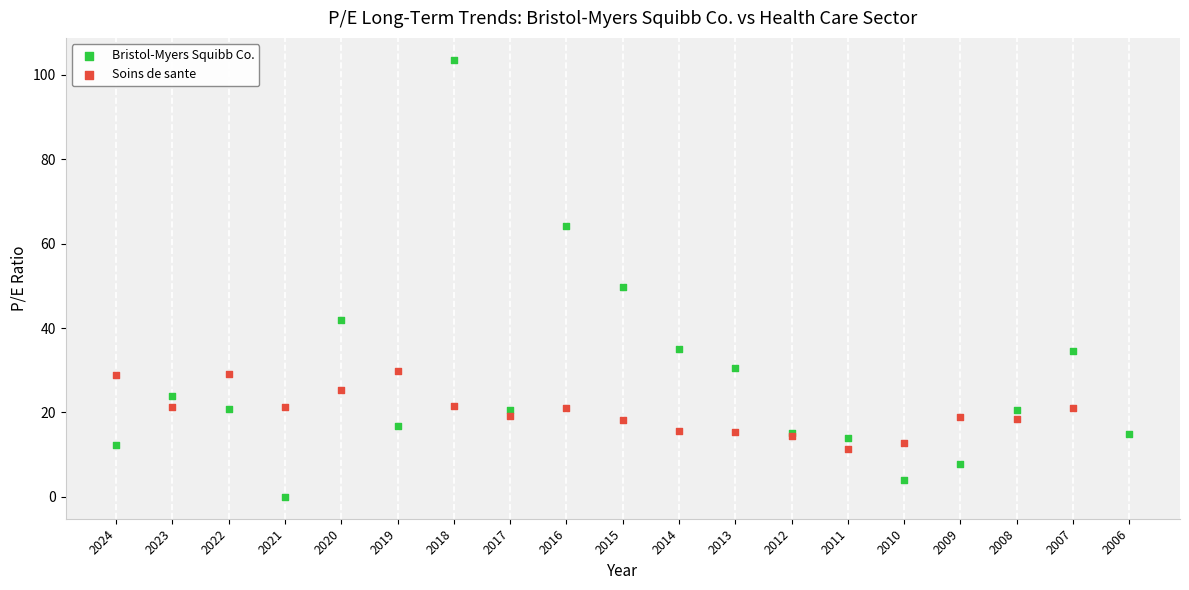

Which series contains the highest Y value?

Bristol-Myers Squibb Co.